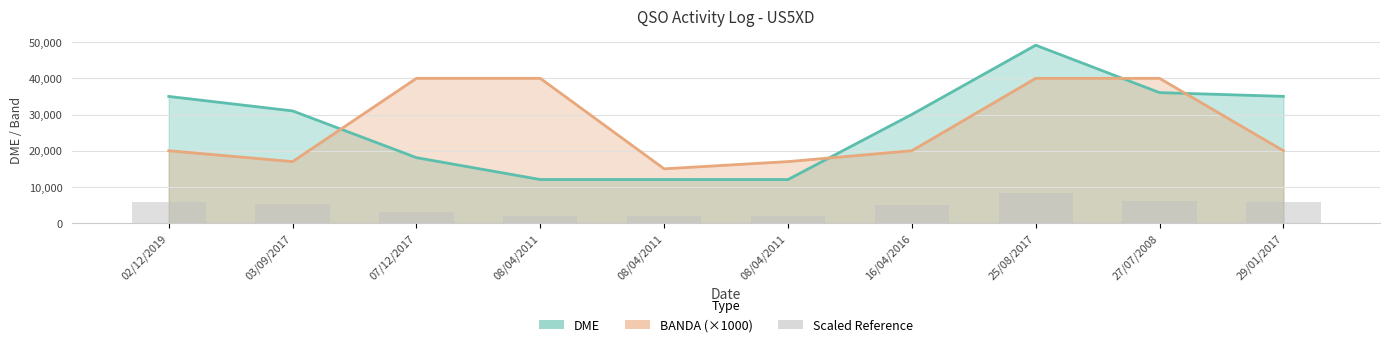

Reading left to right, list all the values displayed in this chart.

5833.7	5167.0	3014.2	2006.7	2006.7	2006.7	5004.7	8192.5	6009.5	5836.5